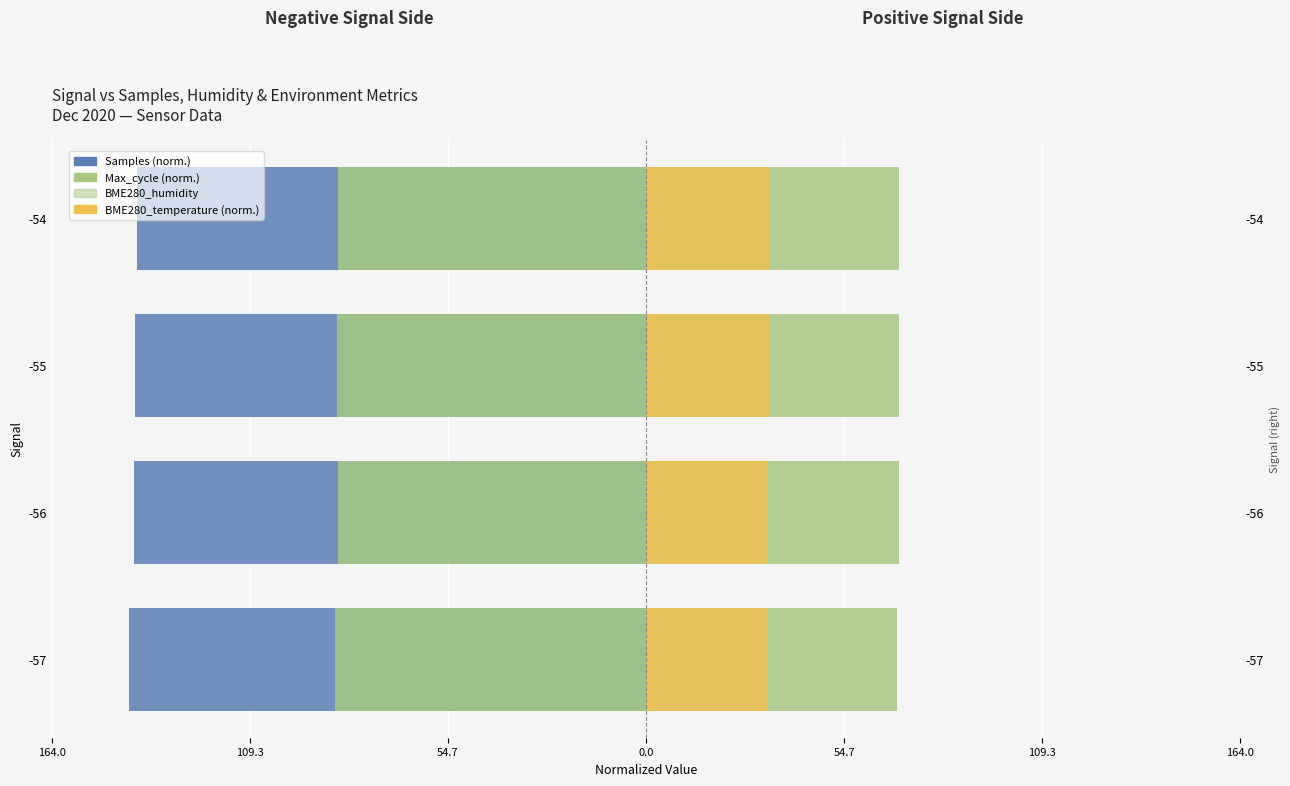

How many groups of bars are there?

4